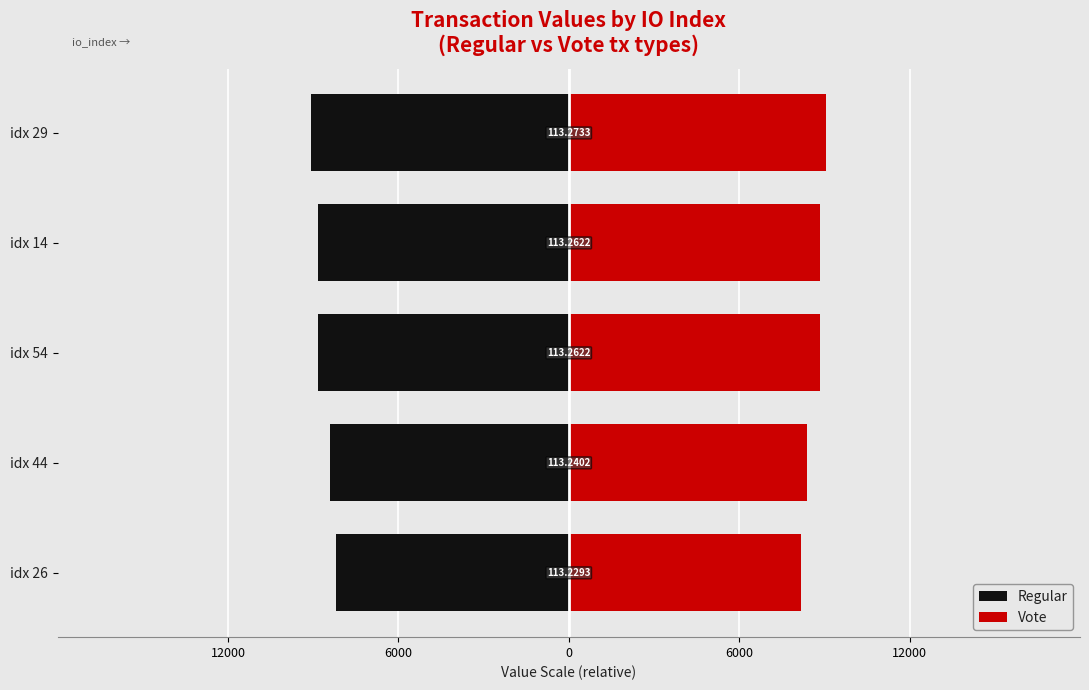

Does the chart contain any negative values?

Yes